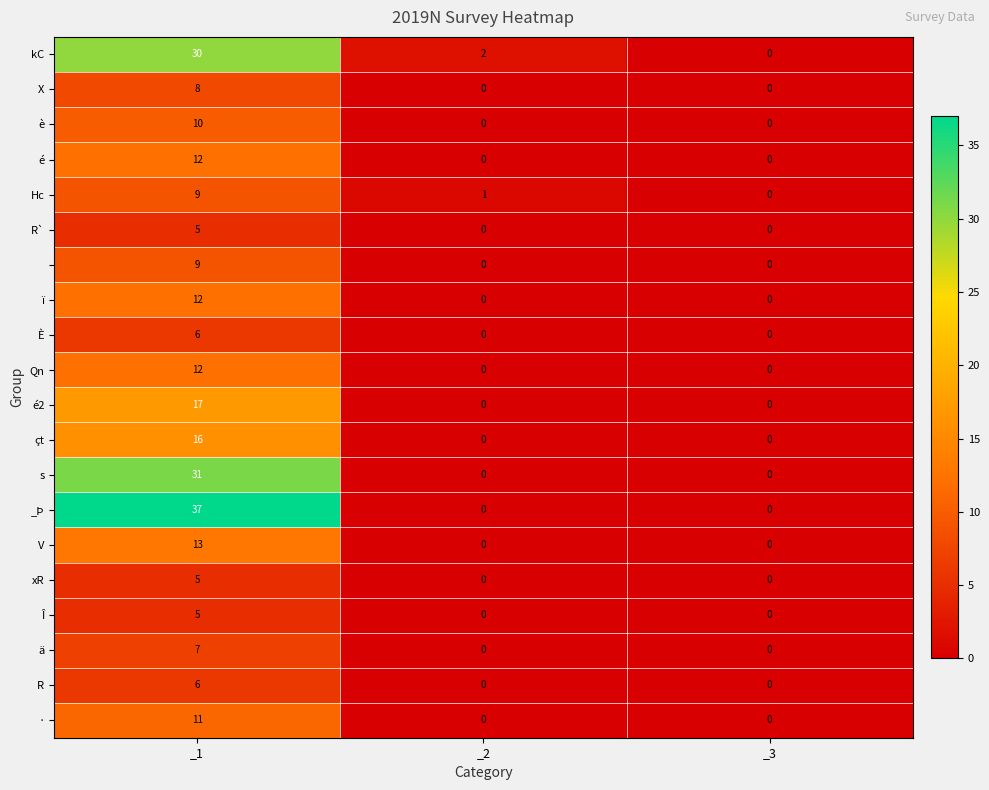

What is the total value across all series at _1?

261